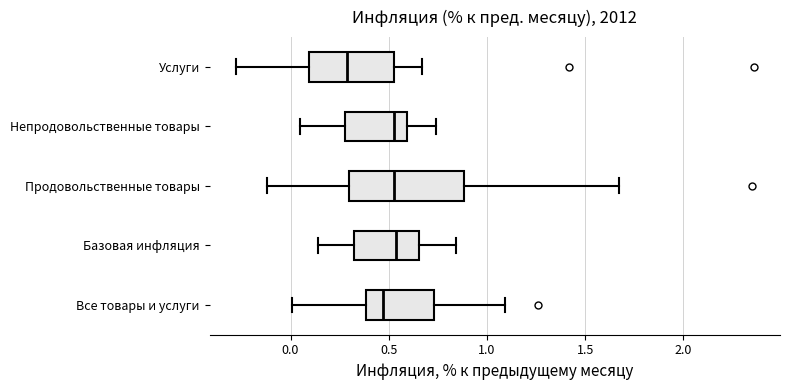

Which box has the furthest to the left median line?

Услуги